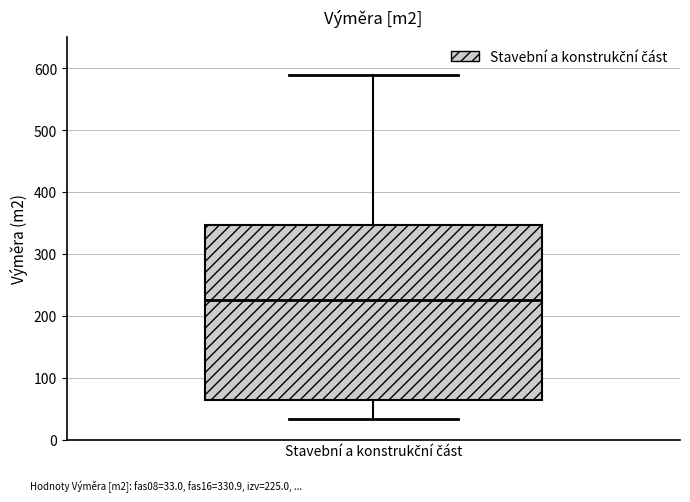

Transcribe this box plot: give where the median line is, the range the box spans, and where the two whiskers end, as read against the y-axis. The values are not printed on the chart, so give them approximately, as read against the axis.

median 230, box 60 to 350, whiskers 30 to 590